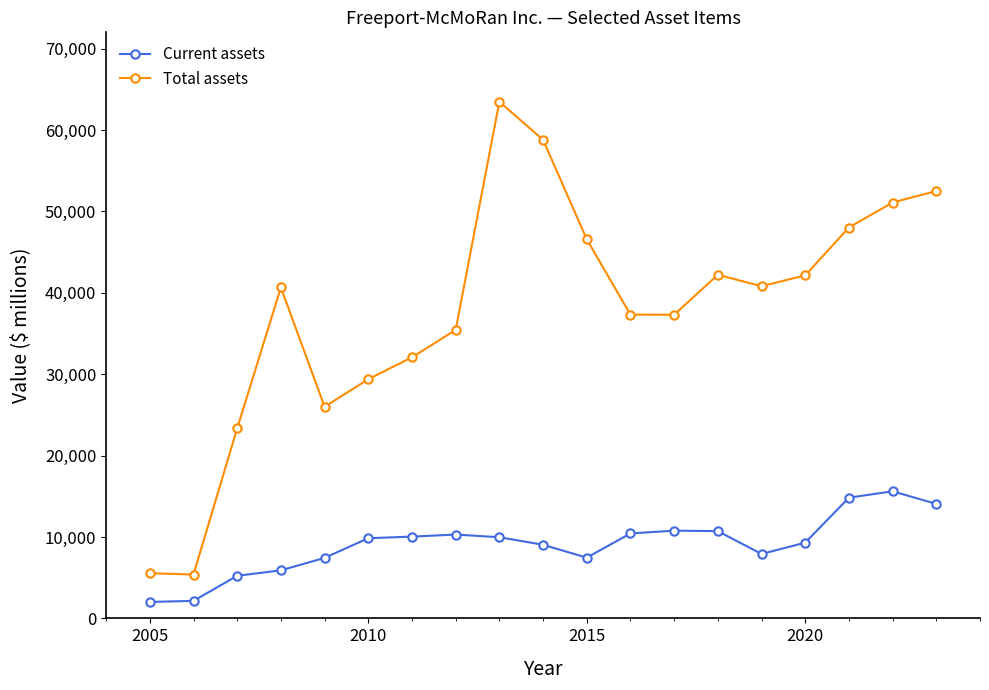

Which series has the widest spread of values?

Total assets